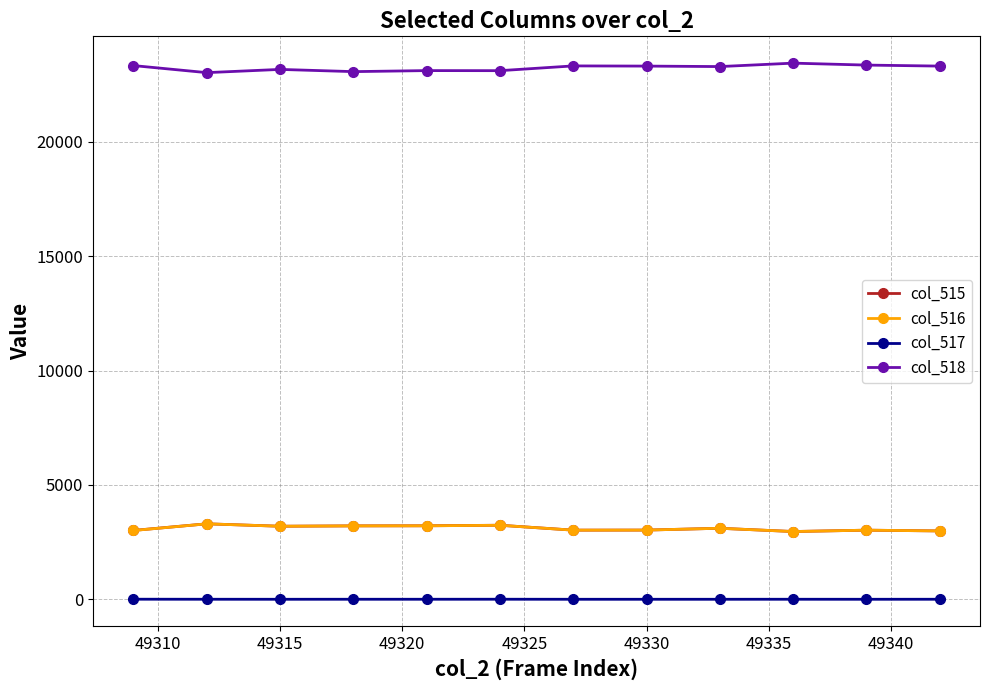

What is the highest value of the col_515 series?

3299